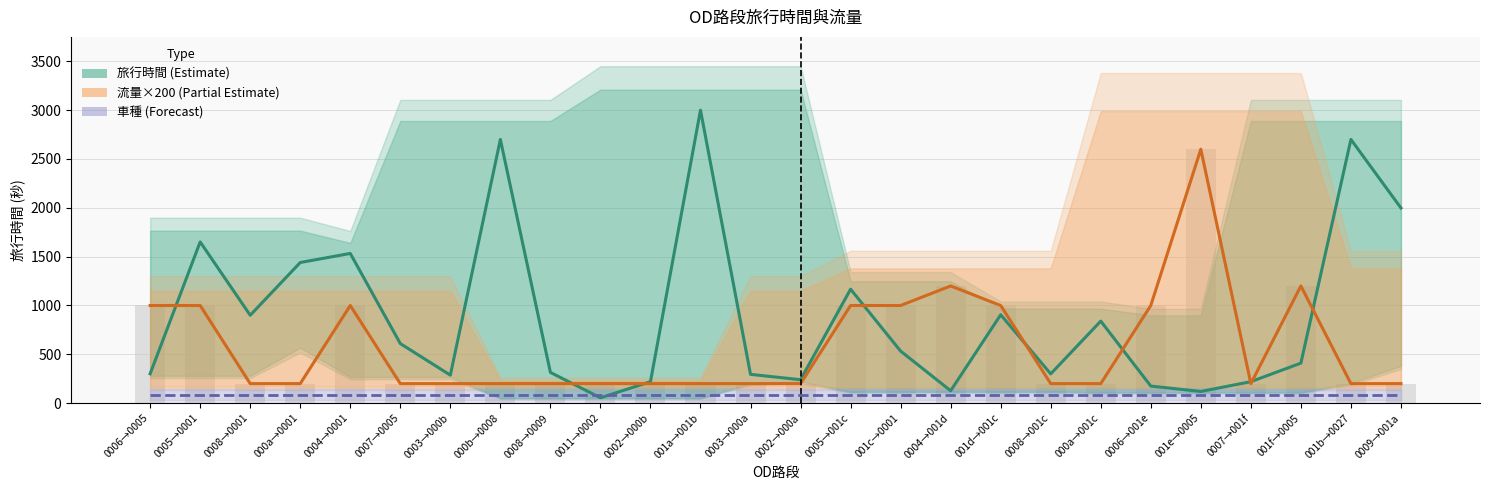

What is the average value of the 流量×200 (Partial Estimate) series?

585